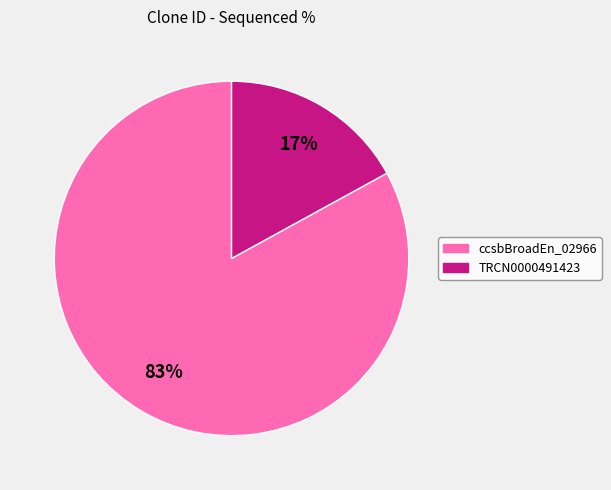

To the nearest percent, what is the difference between the largest and smallest slice percentages?

66%